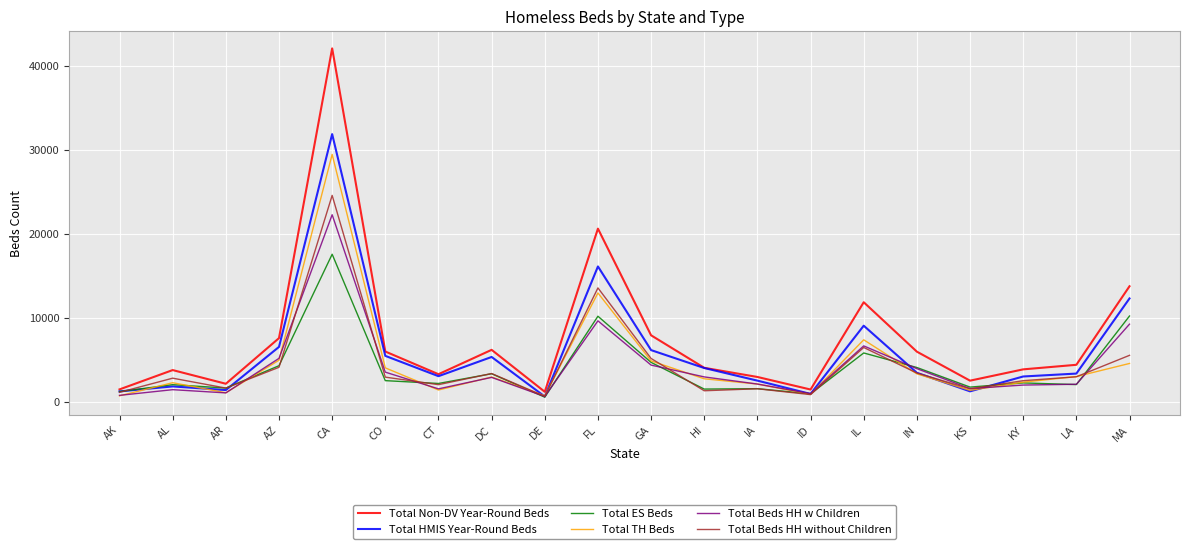

What is the spread (max minus min) of values at CO?

3465